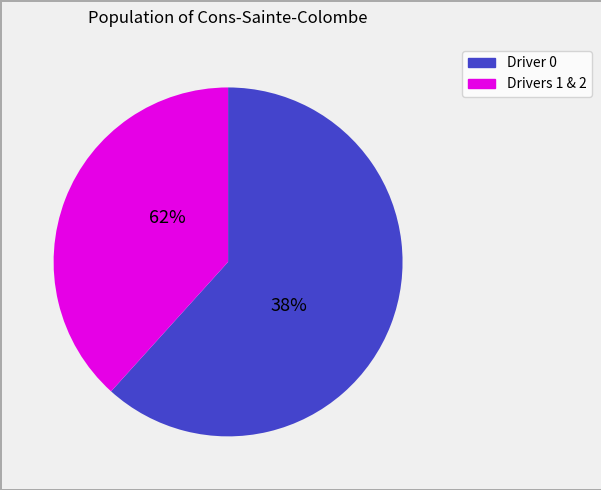

Is 1 the majority of the pie?

No